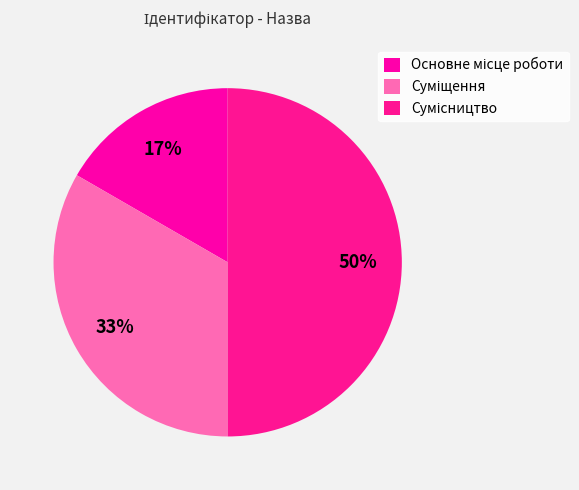

To the nearest percent, what percentage of the pie is Суміщення?

33%